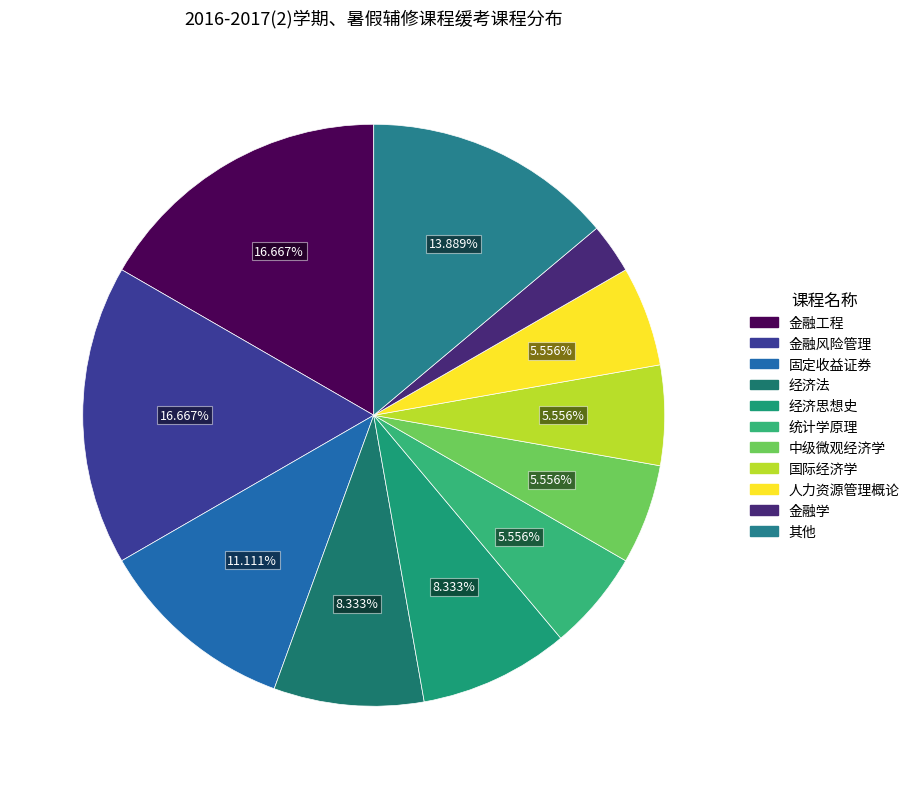

Count the number of slices in the pie.

11